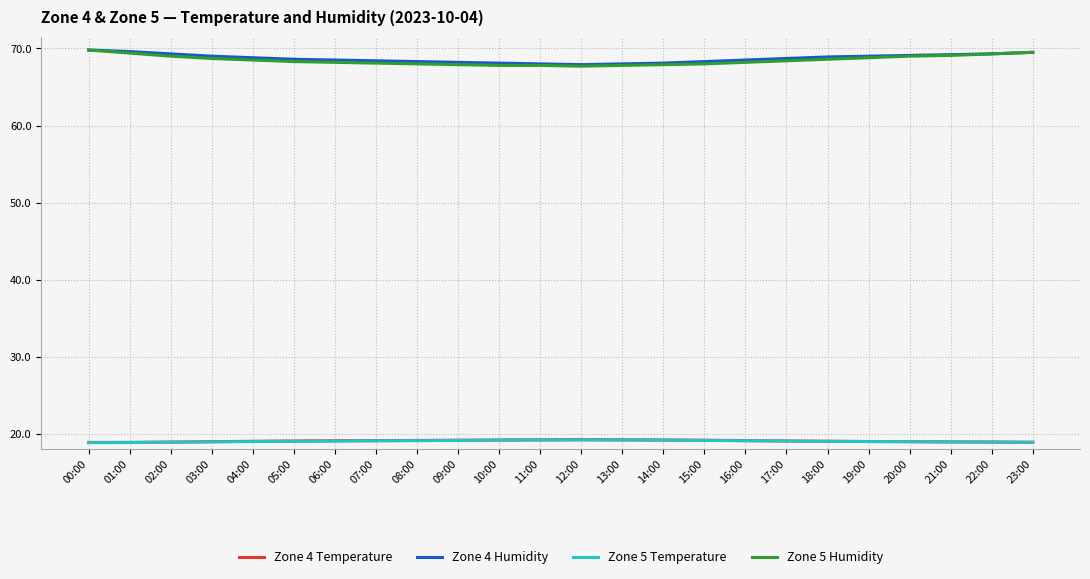

What position from the right is 01:00?

23